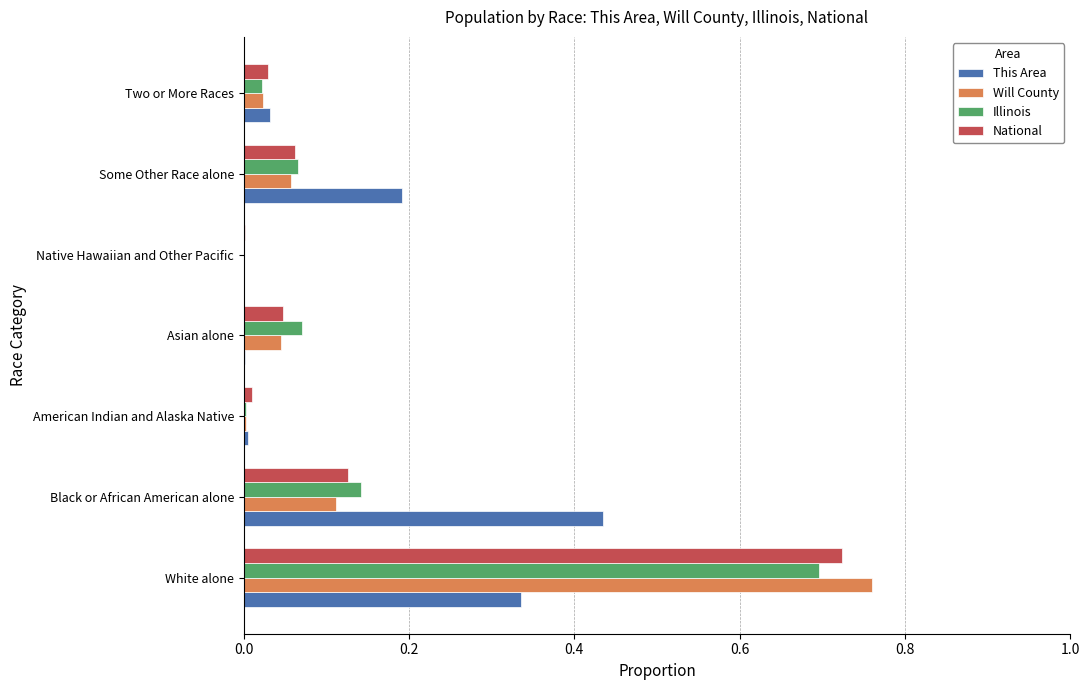

Count the number of data series in this chart.

4